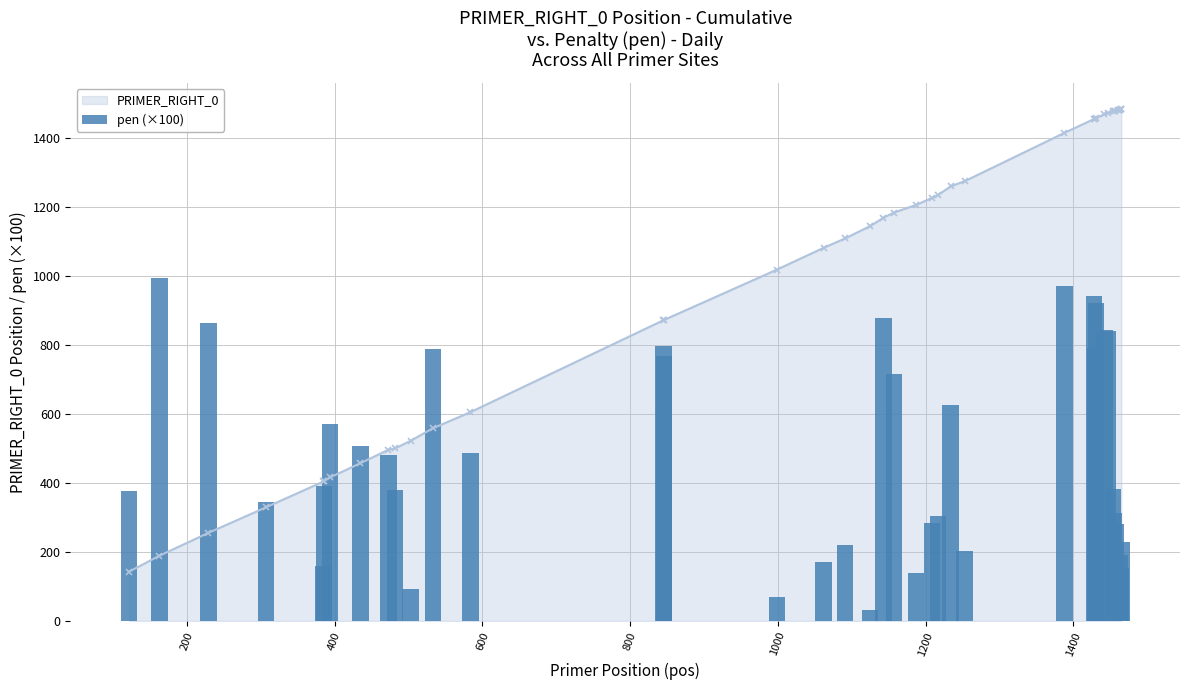

Reading left to right, transcribe all the data shown in this chart.

377.5	993.4	862.5	343.4	159.3	390.4	571.7	505.8	479.7	379.5	91.4	787.3	487.4	796.5	766.6	69.1	171.8	219.1	32.2	877.2	714.8	137.9	283.4	303.7	626.5	203.1	971.5	942.1	790.5	920.6	843.4	840.4	383.2	311.7	281.8	113.4	47.7	191.7	152.8	228.0